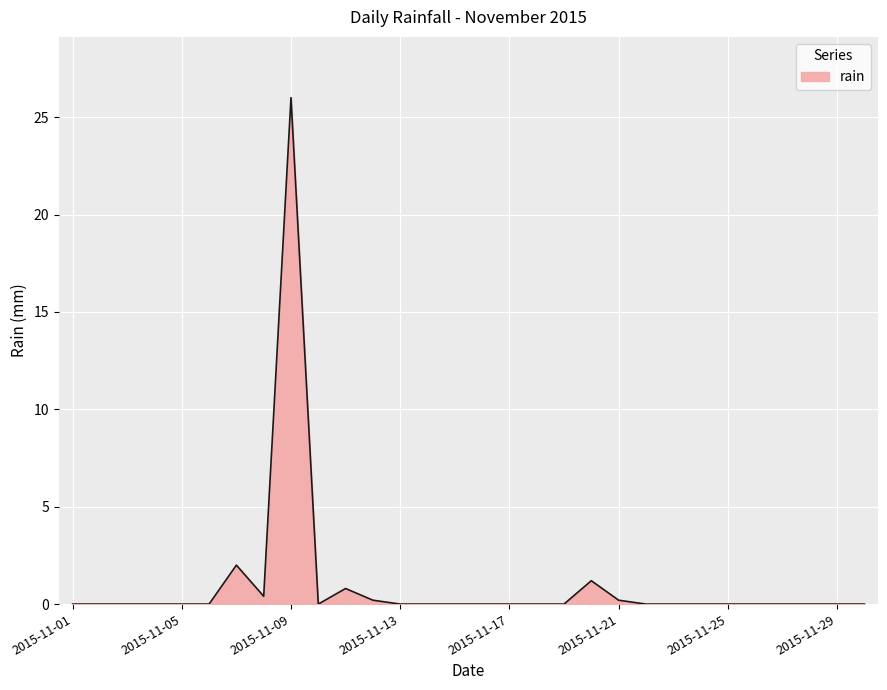

What is the maximum value shown in the chart?

26.0